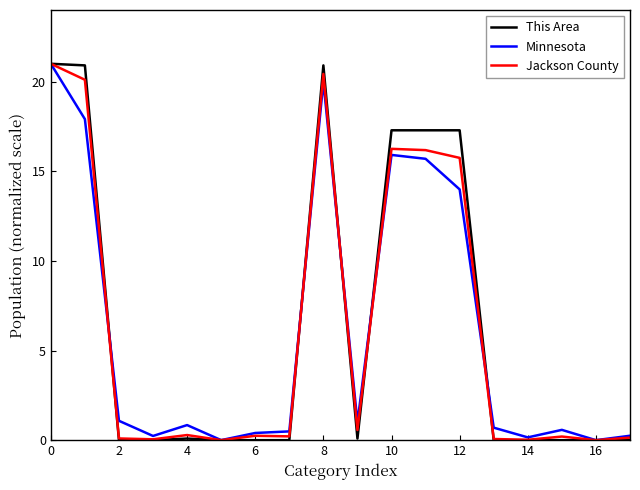

What is the maximum value for Jackson County?

21.0